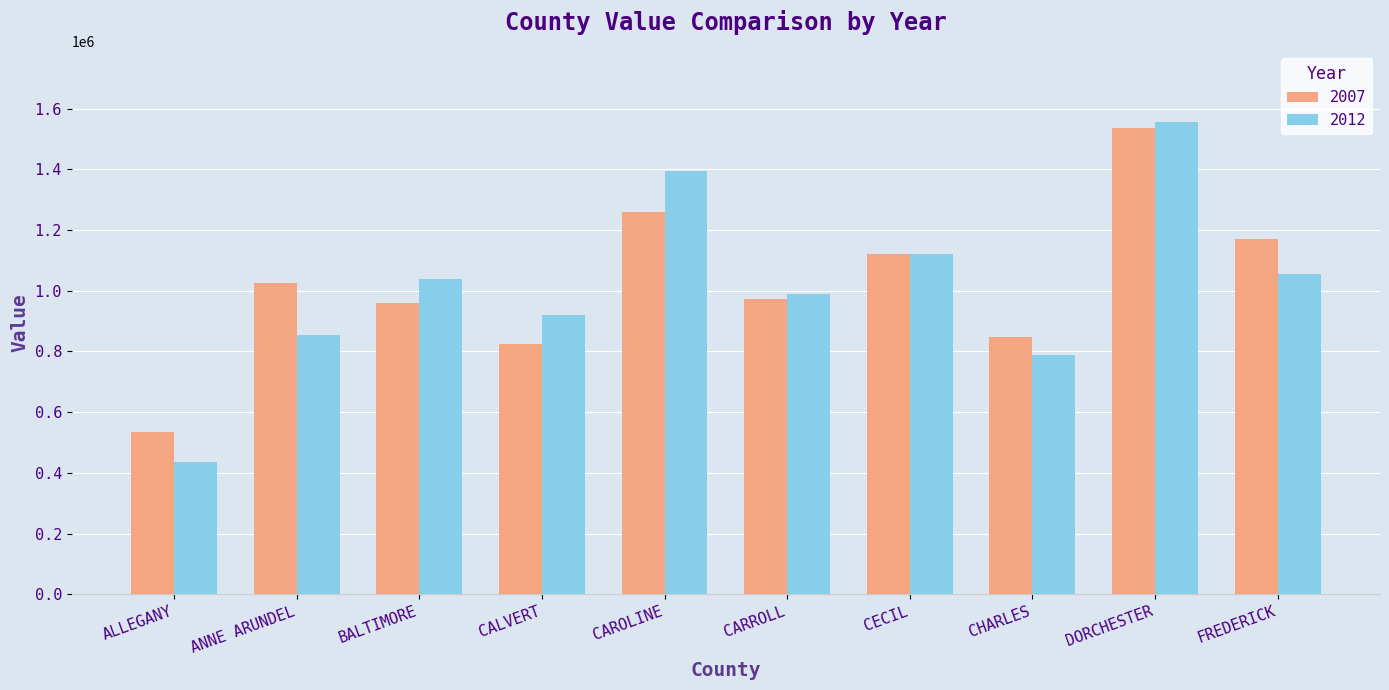

Rank the series at FREDERICK from highest to lowest value.

2007, 2012